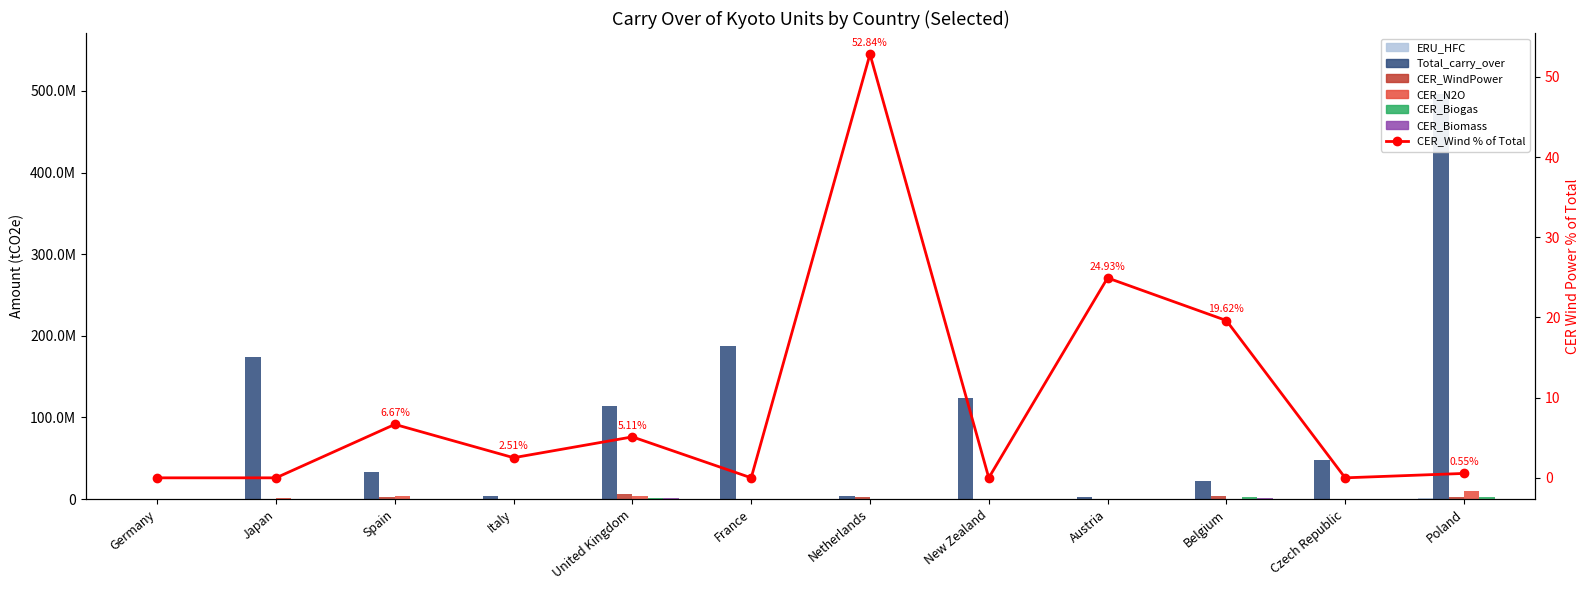

List the series in order of their peak value, lowest first.

ERU_HFC, CER_Biomass, CER_Biogas, CER_WindPower, CER_N2O, Total_carry_over